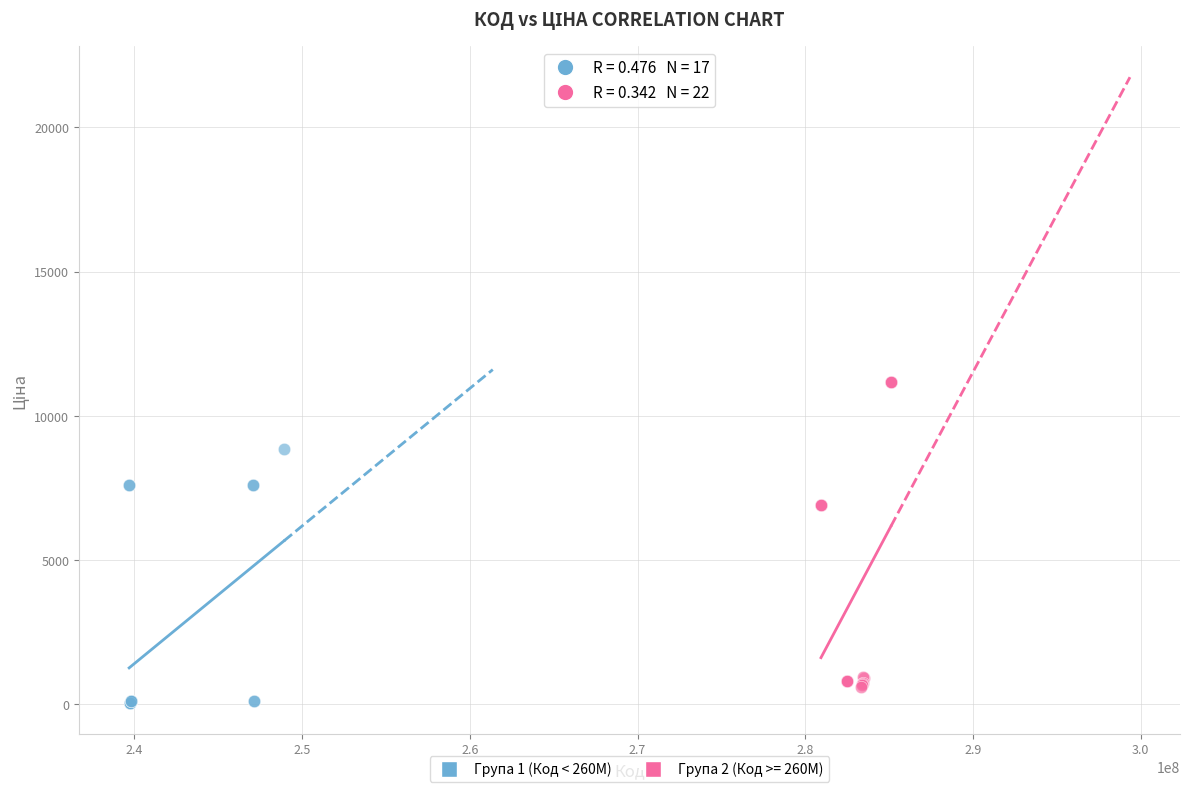

Which series contains the highest Y value?

Група 2 (Код >= 260M)